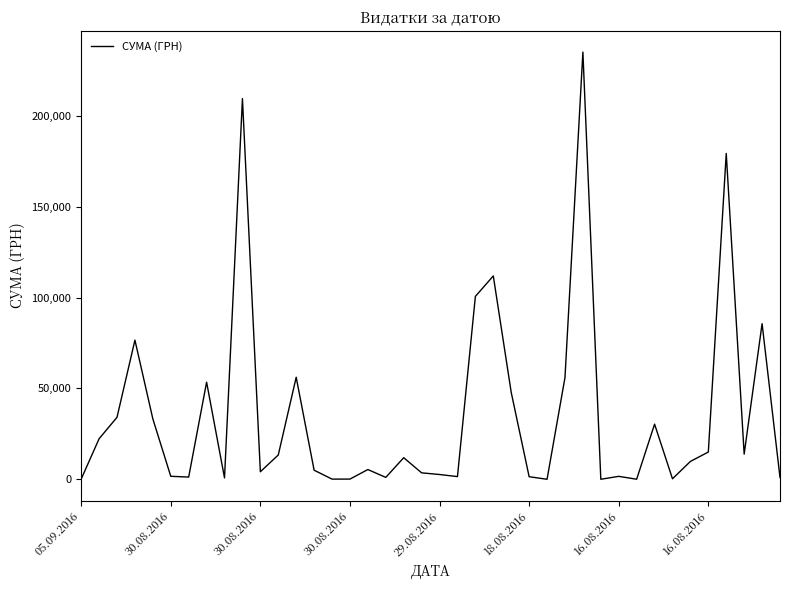

What is the maximum value shown in the chart?

235124.7